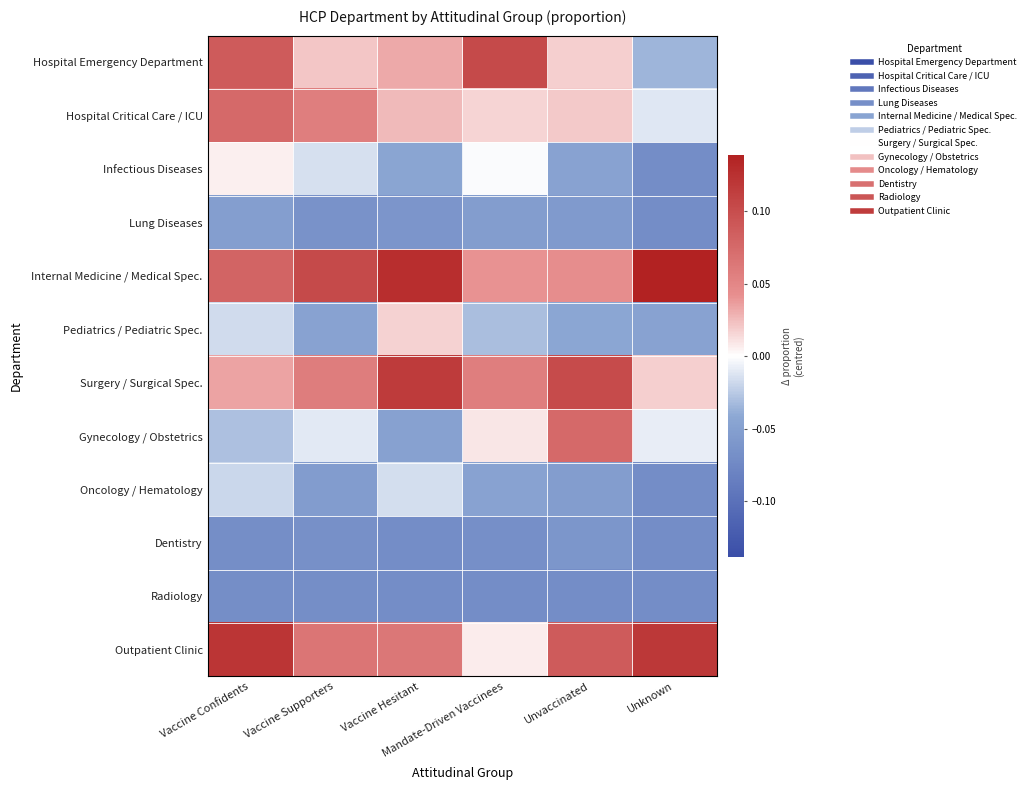

Reading left to right, transcribe all the data shown in this chart.

Hospital Emergency Department: Vaccine Confidents=0.1	Vaccine Supporters=0.0	Vaccine Hesitant=0.0	Mandate-Driven Vaccinees=0.1	Unvaccinated=0.0	Unknown=-0.0
Hospital Critical Care / ICU: Vaccine Confidents=0.1	Vaccine Supporters=0.1	Vaccine Hesitant=0.0	Mandate-Driven Vaccinees=0.0	Unvaccinated=0.0	Unknown=-0.0
Infectious Diseases: Vaccine Confidents=0.0	Vaccine Supporters=-0.0	Vaccine Hesitant=-0.0	Mandate-Driven Vaccinees=-0.0	Unvaccinated=-0.0	Unknown=-0.1
Lung Diseases: Vaccine Confidents=-0.1	Vaccine Supporters=-0.1	Vaccine Hesitant=-0.1	Mandate-Driven Vaccinees=-0.1	Unvaccinated=-0.1	Unknown=-0.1
Internal Medicine / Medical Spec.: Vaccine Confidents=0.1	Vaccine Supporters=0.1	Vaccine Hesitant=0.1	Mandate-Driven Vaccinees=0.0	Unvaccinated=0.0	Unknown=0.1
Pediatrics / Pediatric Spec.: Vaccine Confidents=-0.0	Vaccine Supporters=-0.0	Vaccine Hesitant=0.0	Mandate-Driven Vaccinees=-0.0	Unvaccinated=-0.0	Unknown=-0.0
Surgery / Surgical Spec.: Vaccine Confidents=0.0	Vaccine Supporters=0.1	Vaccine Hesitant=0.1	Mandate-Driven Vaccinees=0.1	Unvaccinated=0.1	Unknown=0.0
Gynecology / Obstetrics: Vaccine Confidents=-0.0	Vaccine Supporters=-0.0	Vaccine Hesitant=-0.0	Mandate-Driven Vaccinees=0.0	Unvaccinated=0.1	Unknown=-0.0
Oncology / Hematology: Vaccine Confidents=-0.0	Vaccine Supporters=-0.1	Vaccine Hesitant=-0.0	Mandate-Driven Vaccinees=-0.0	Unvaccinated=-0.1	Unknown=-0.1
Dentistry: Vaccine Confidents=-0.1	Vaccine Supporters=-0.1	Vaccine Hesitant=-0.1	Mandate-Driven Vaccinees=-0.1	Unvaccinated=-0.1	Unknown=-0.1
Radiology: Vaccine Confidents=-0.1	Vaccine Supporters=-0.1	Vaccine Hesitant=-0.1	Mandate-Driven Vaccinees=-0.1	Unvaccinated=-0.1	Unknown=-0.1
Outpatient Clinic: Vaccine Confidents=0.1	Vaccine Supporters=0.1	Vaccine Hesitant=0.1	Mandate-Driven Vaccinees=0.0	Unvaccinated=0.1	Unknown=0.1